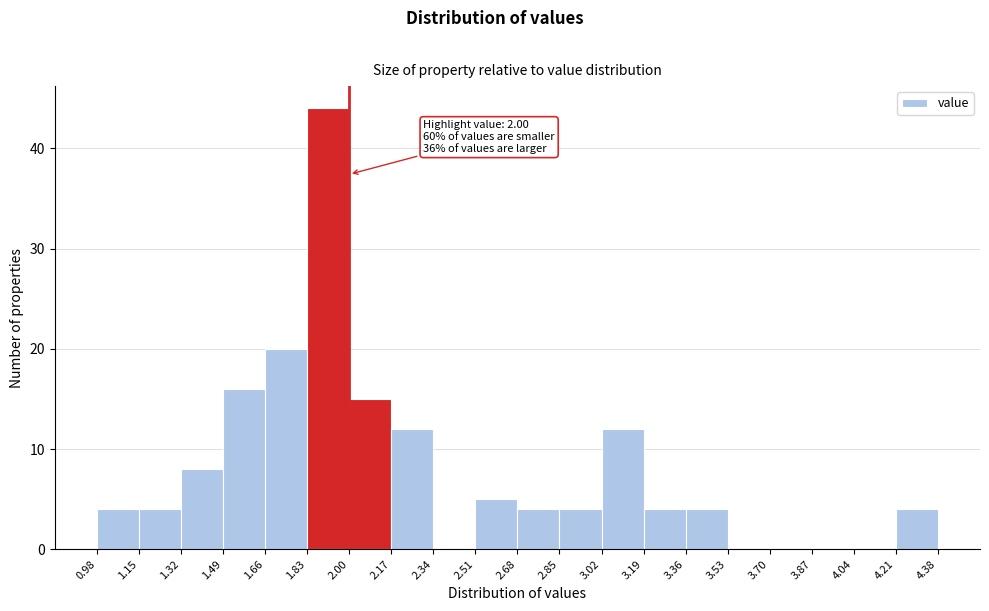

Which range on the x-axis has the tallest bar?

1.83 to 2.00